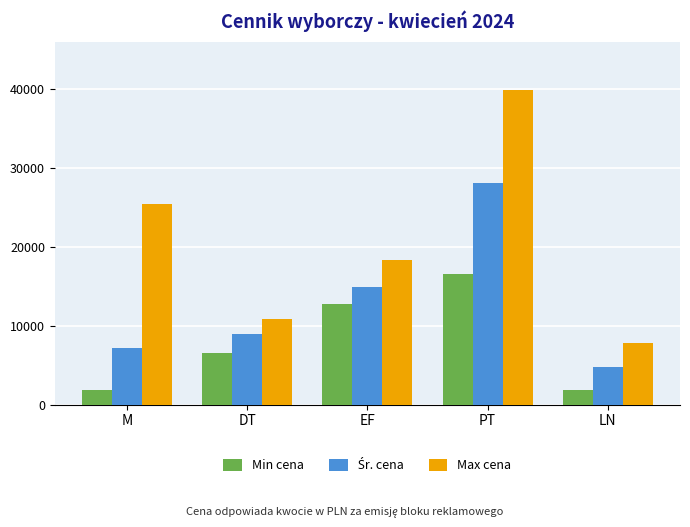

What is the maximum value for Max cena?

39800